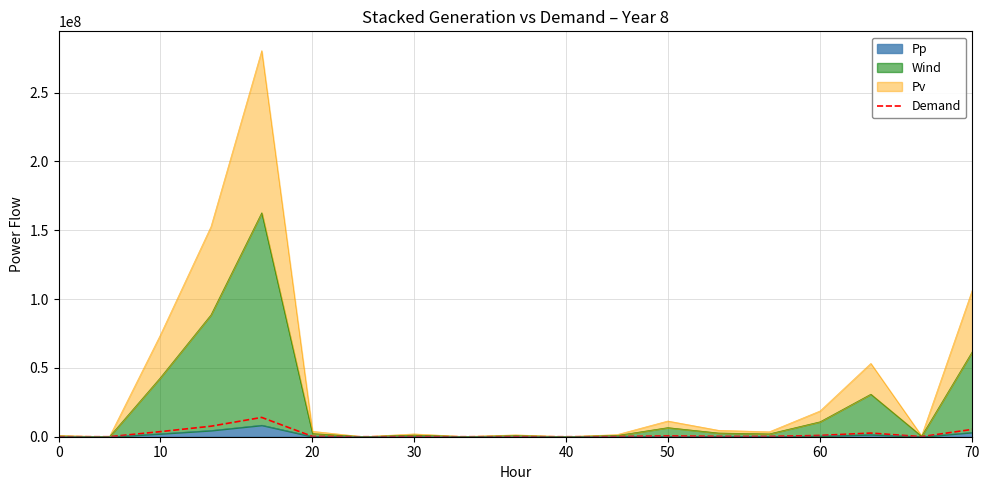

True or false: the data shows 57973.0 at 17.

False